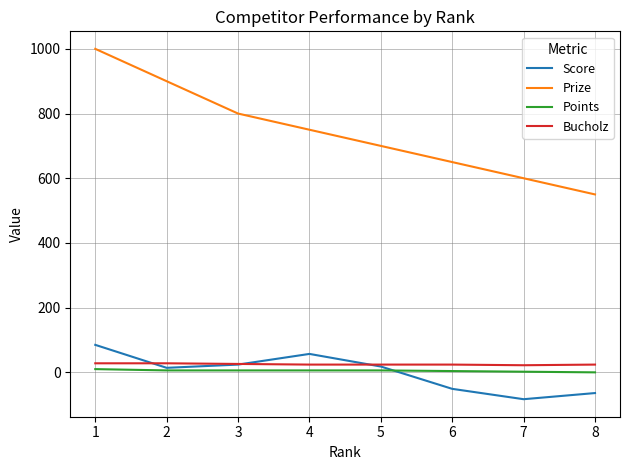

What is the smallest value displayed?

-83